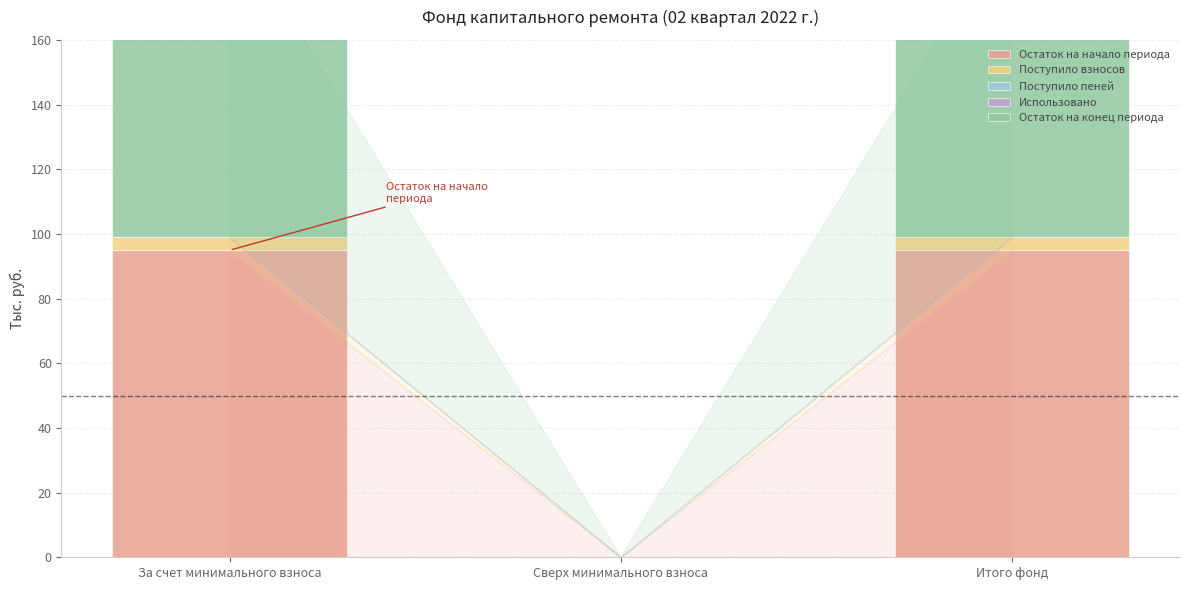

Count the number of categories in the chart.

3